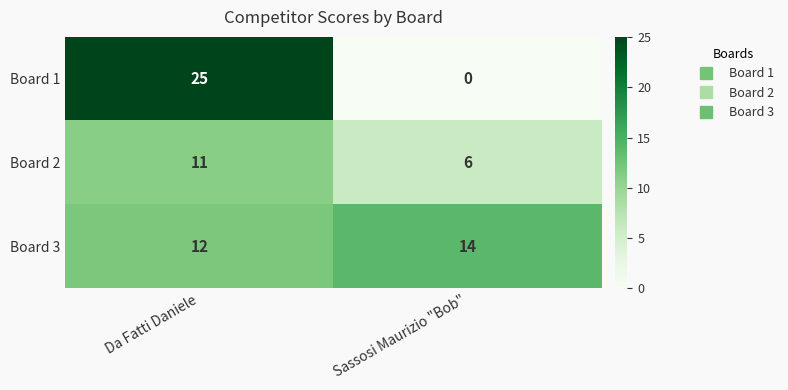

What is the difference between the Board 1 values at Da Fatti Daniele and Sassosi Maurizio "Bob"?

25